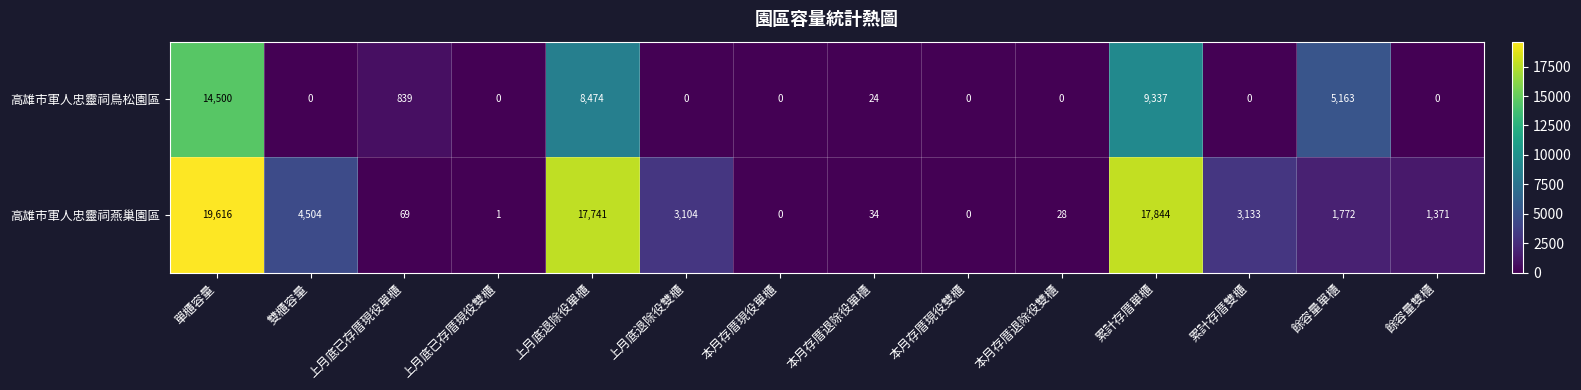

At how many categories does at least one series exceed 4576?

4